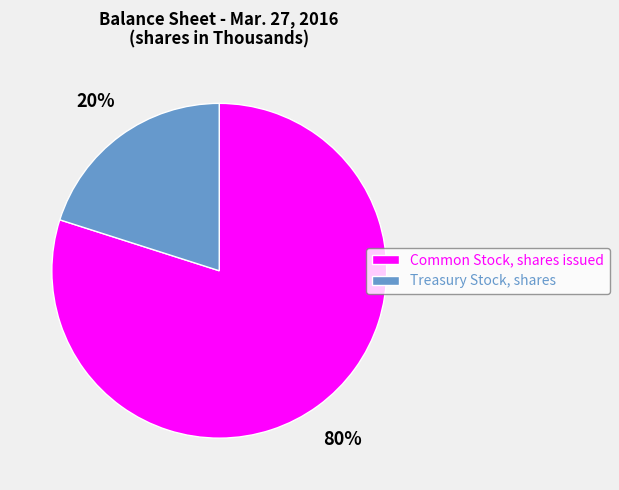

Is it true that Treasury Stock, shares is 20% of the pie?

True